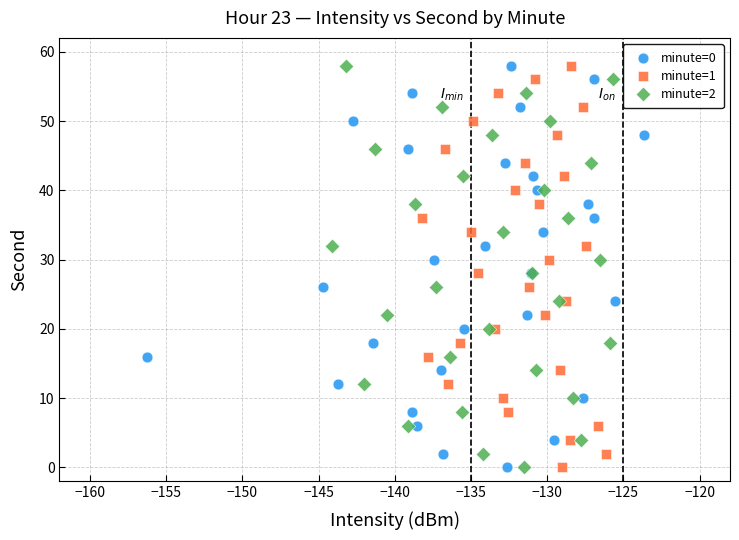

What are all the series names shown in the legend?

minute=0, minute=1, minute=2